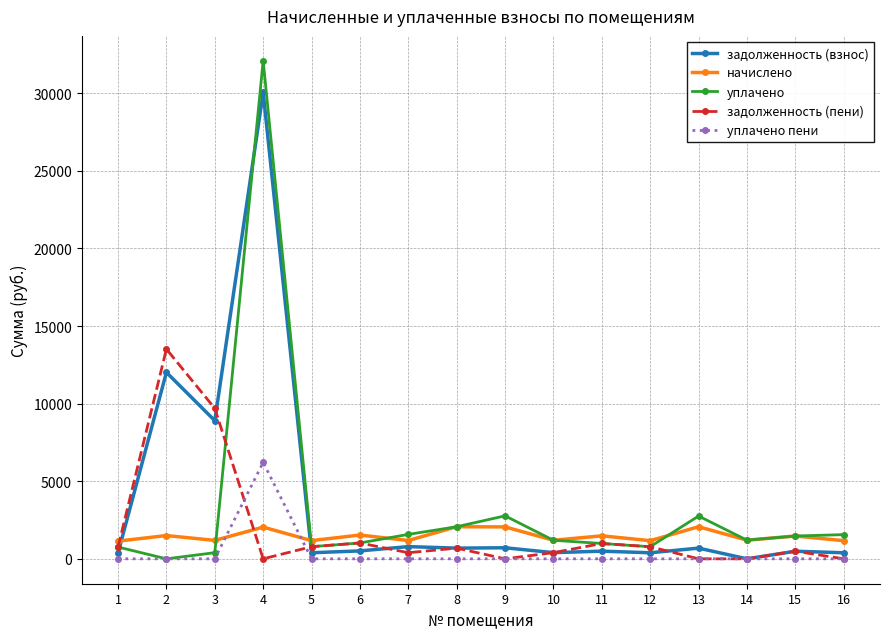

True or false: задолженность (взнос) and начислено intersect in this chart.

True